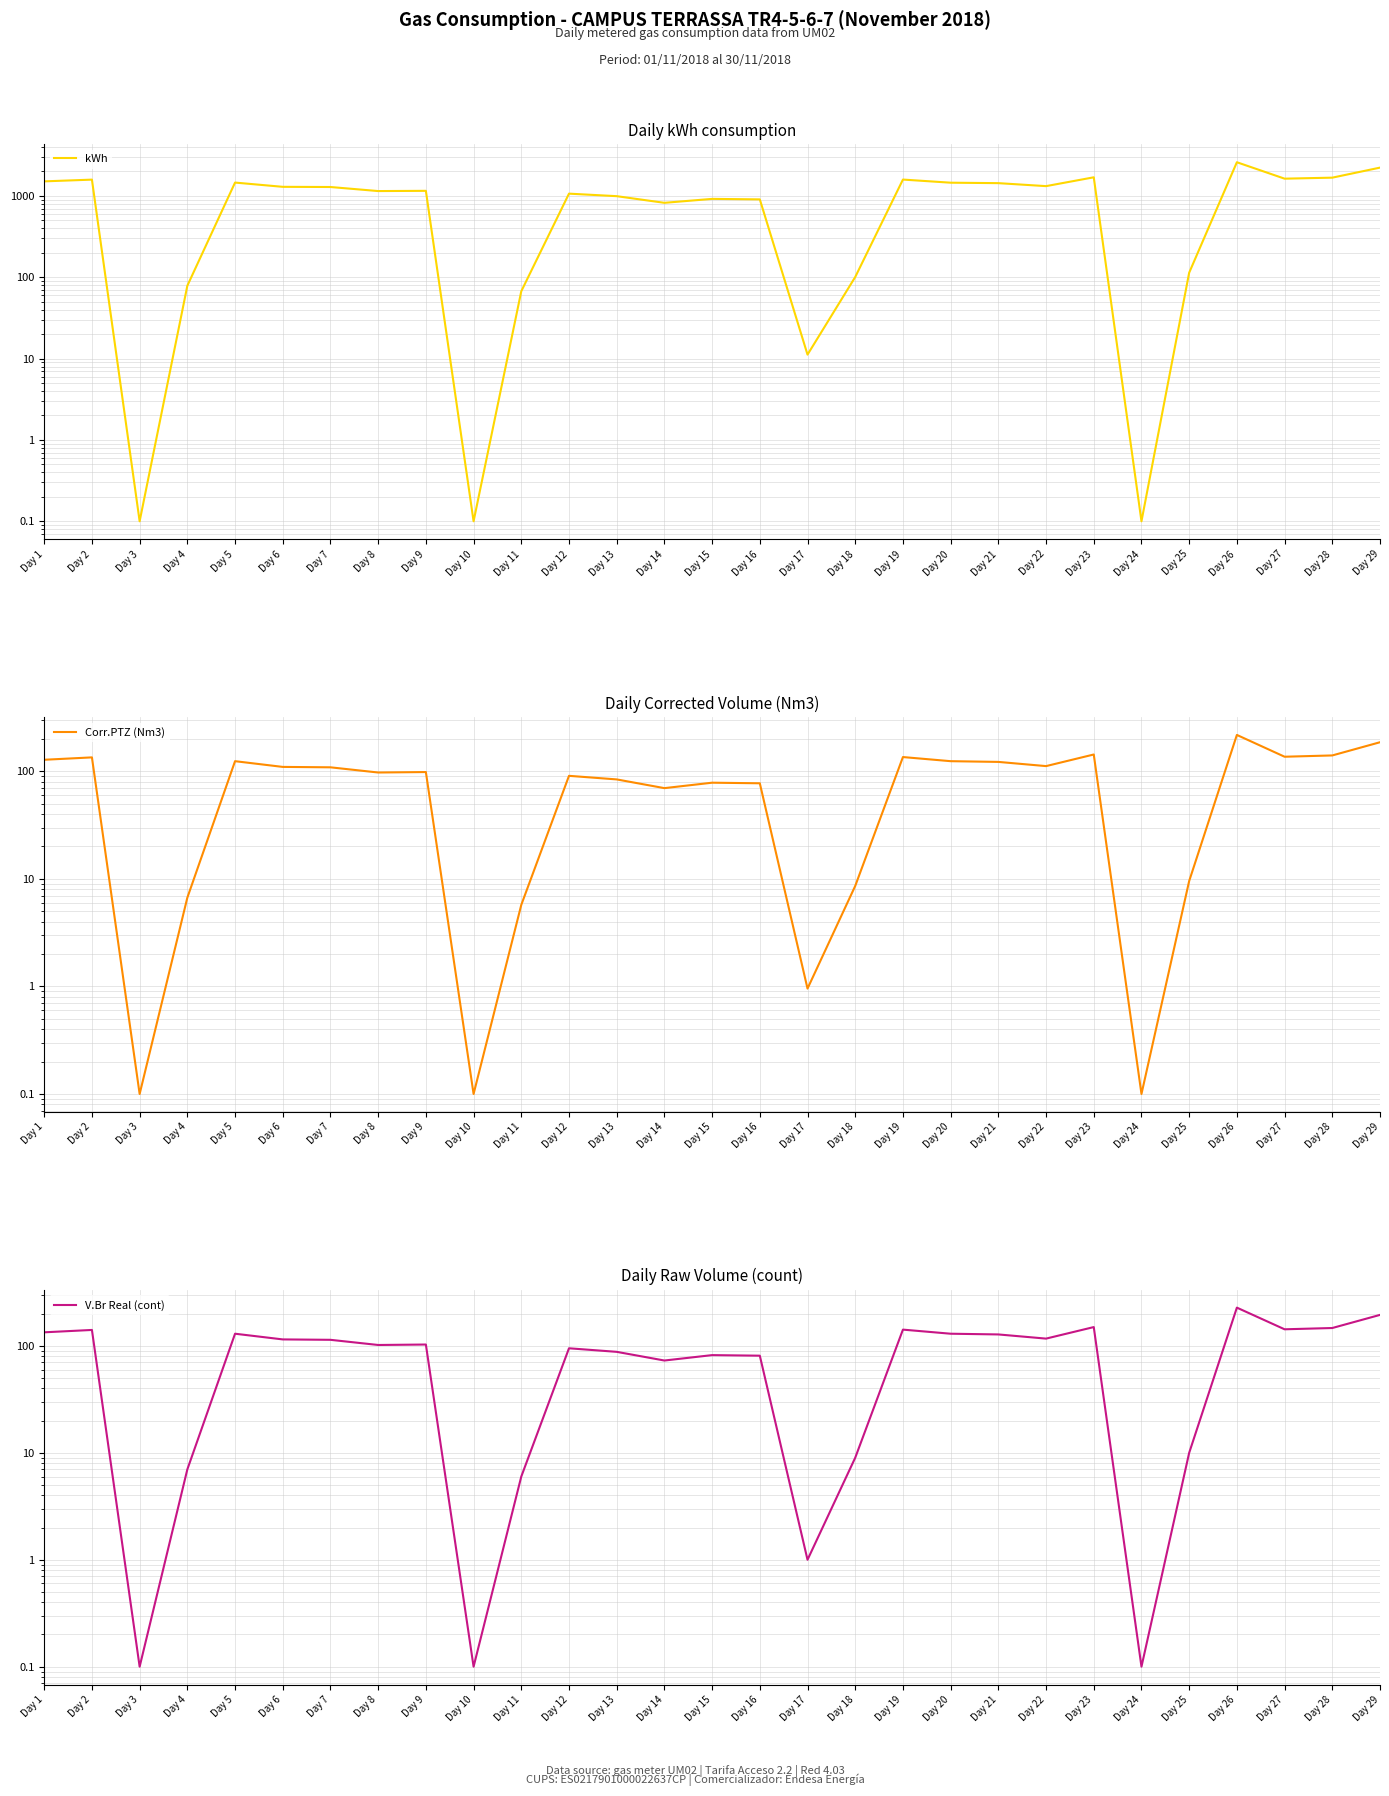

How many lines are shown in the chart?

3